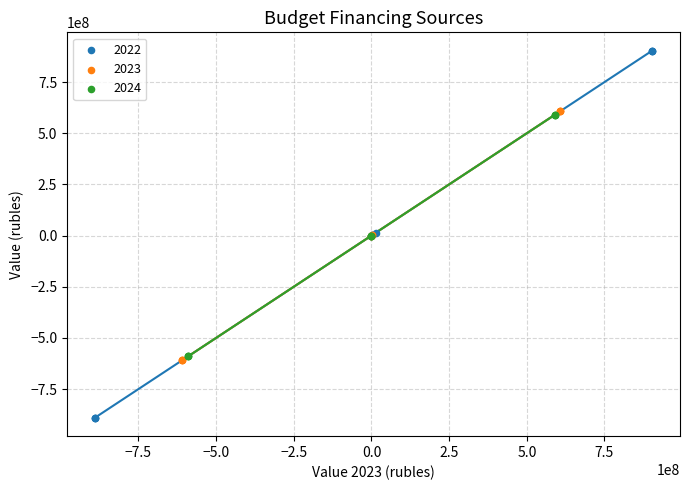

Which series has the largest Y range (max minus min)?

2022